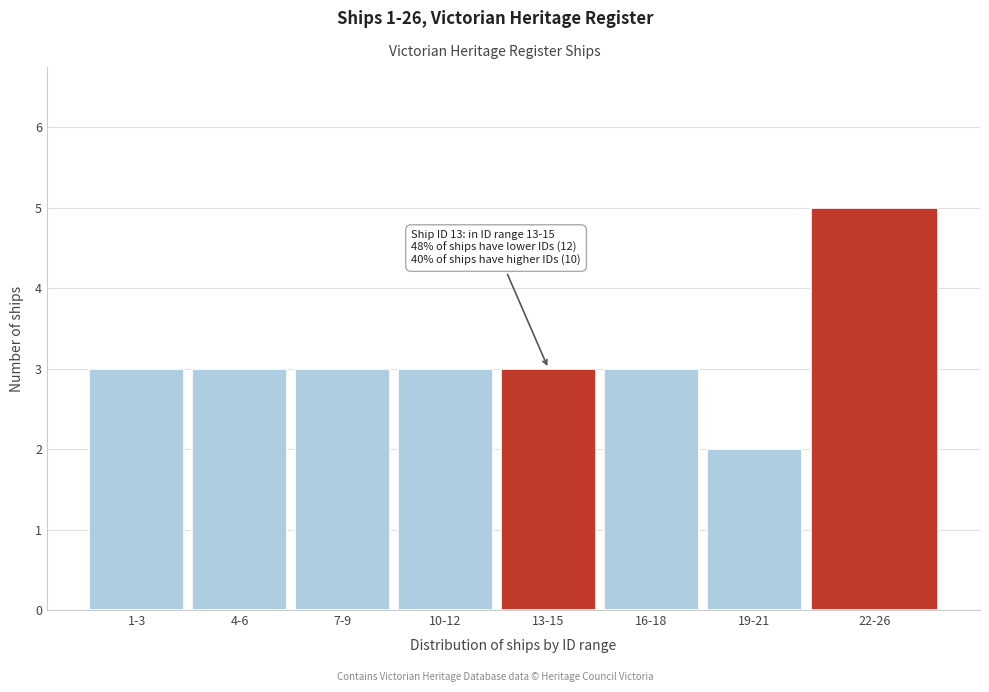

Reading left to right, transcribe all the data shown in this chart.

3	3	3	3	3	3	2	5